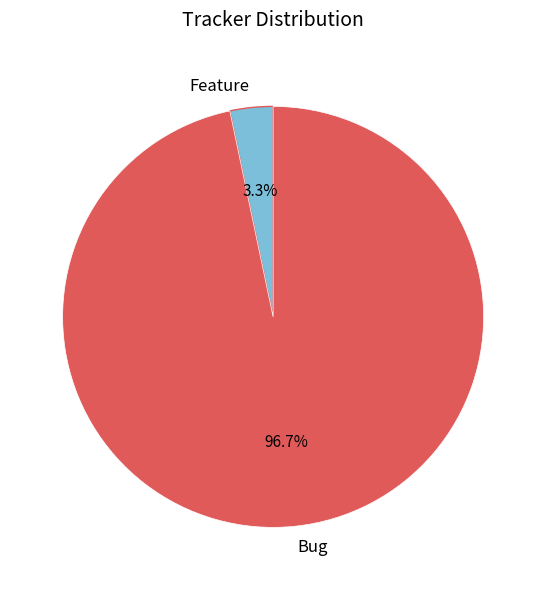

Does Bug represent more than half of the total?

Yes